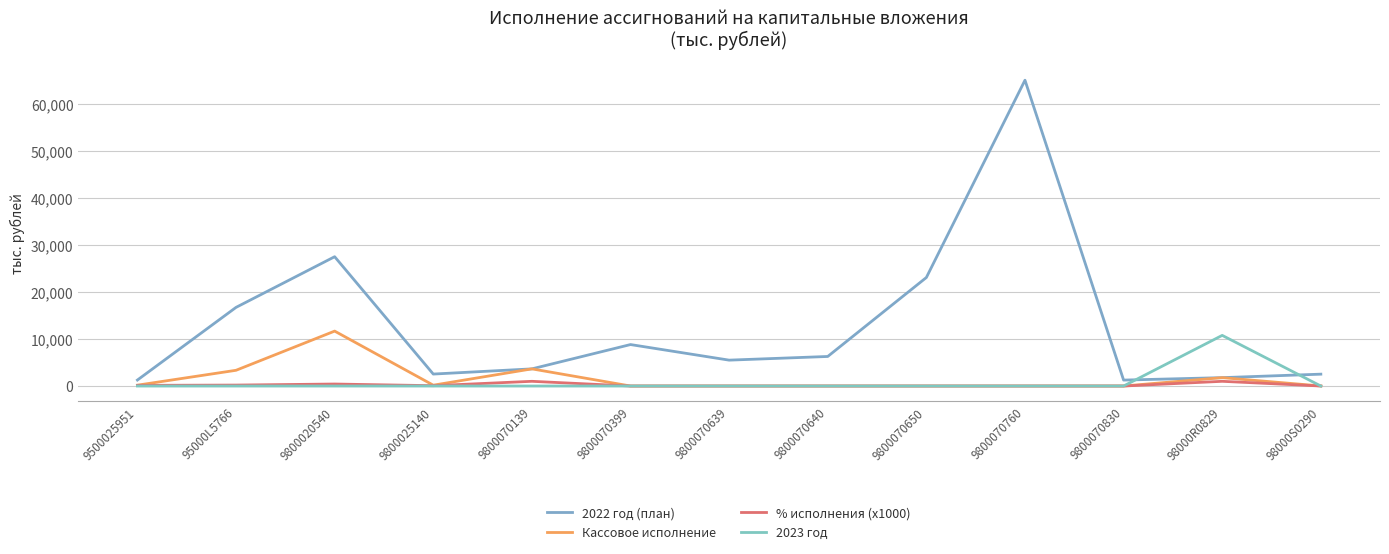

What is the maximum value shown in the chart?

65000.0